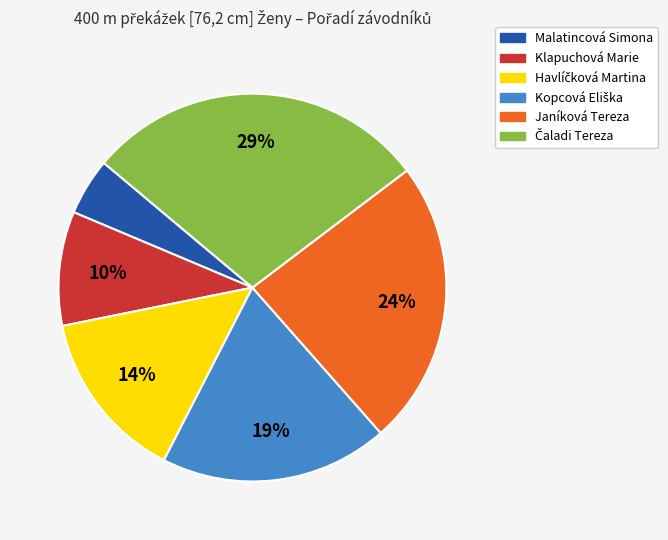

To the nearest percent, what is the average slice percentage?

17%